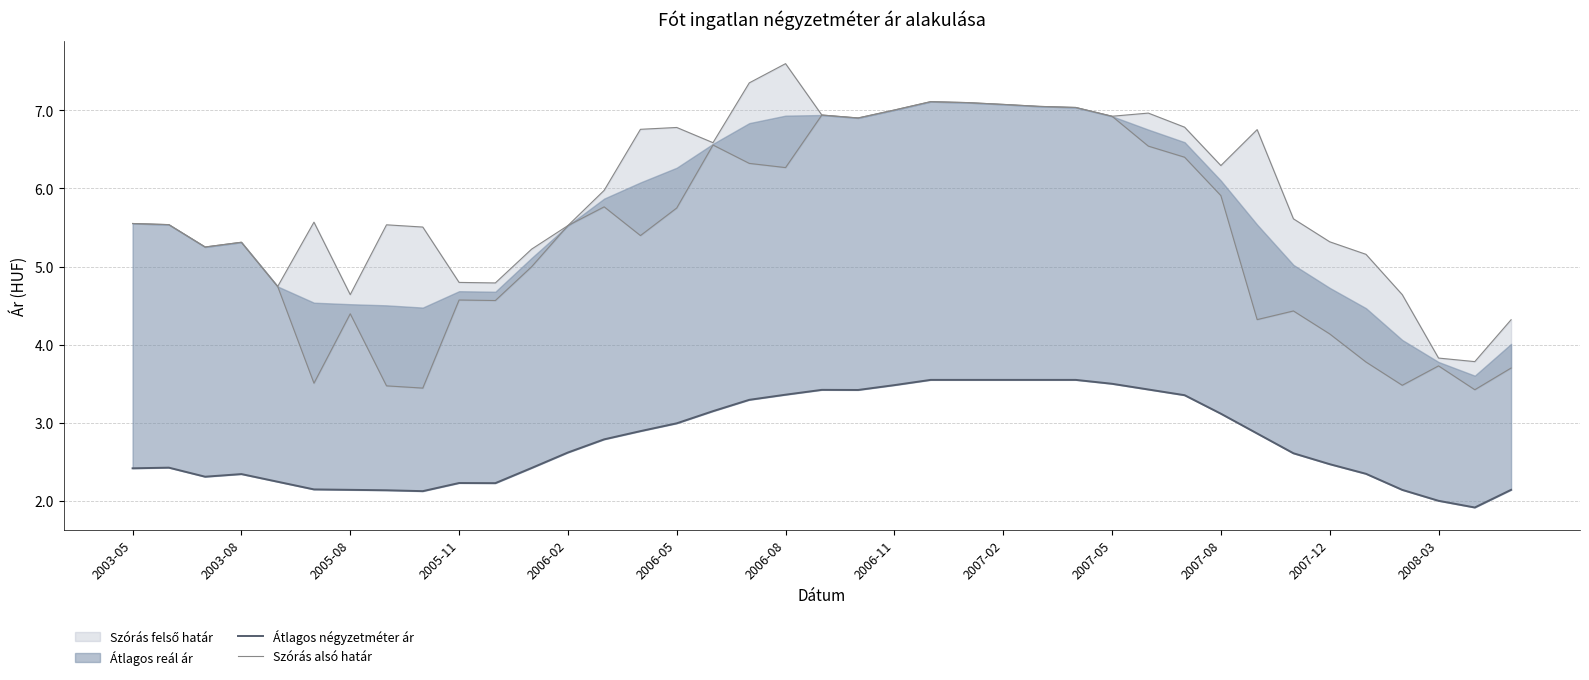

In Átlagos négyzetméter ár, how many points are lower than both neighbors (excluding endpoints)?

5